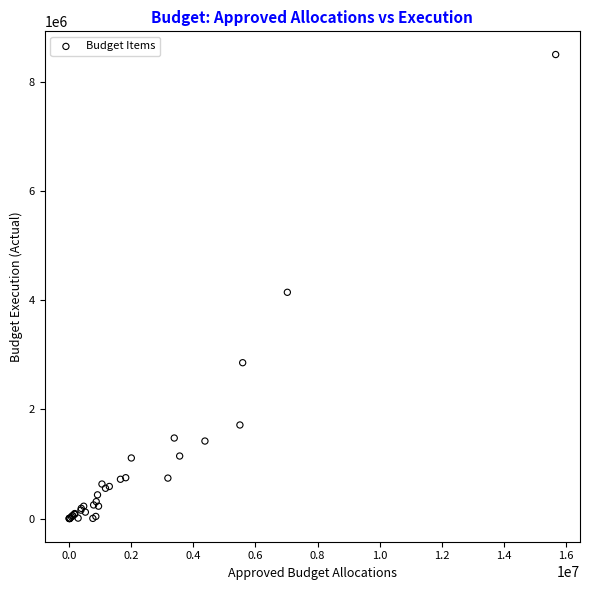

What Y value in the scatter plot is closest to 4250095?

4144380.3